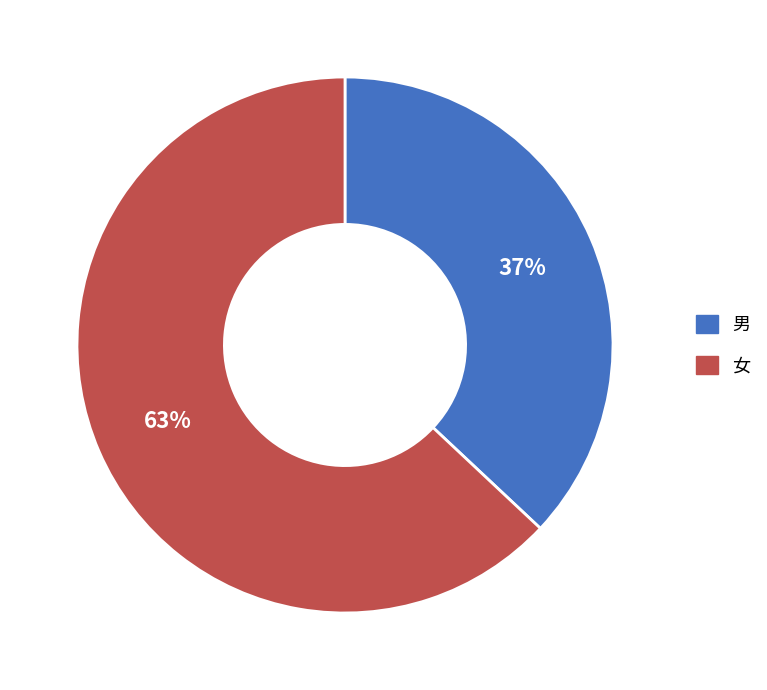

Between 男 and 女, which is larger?

女